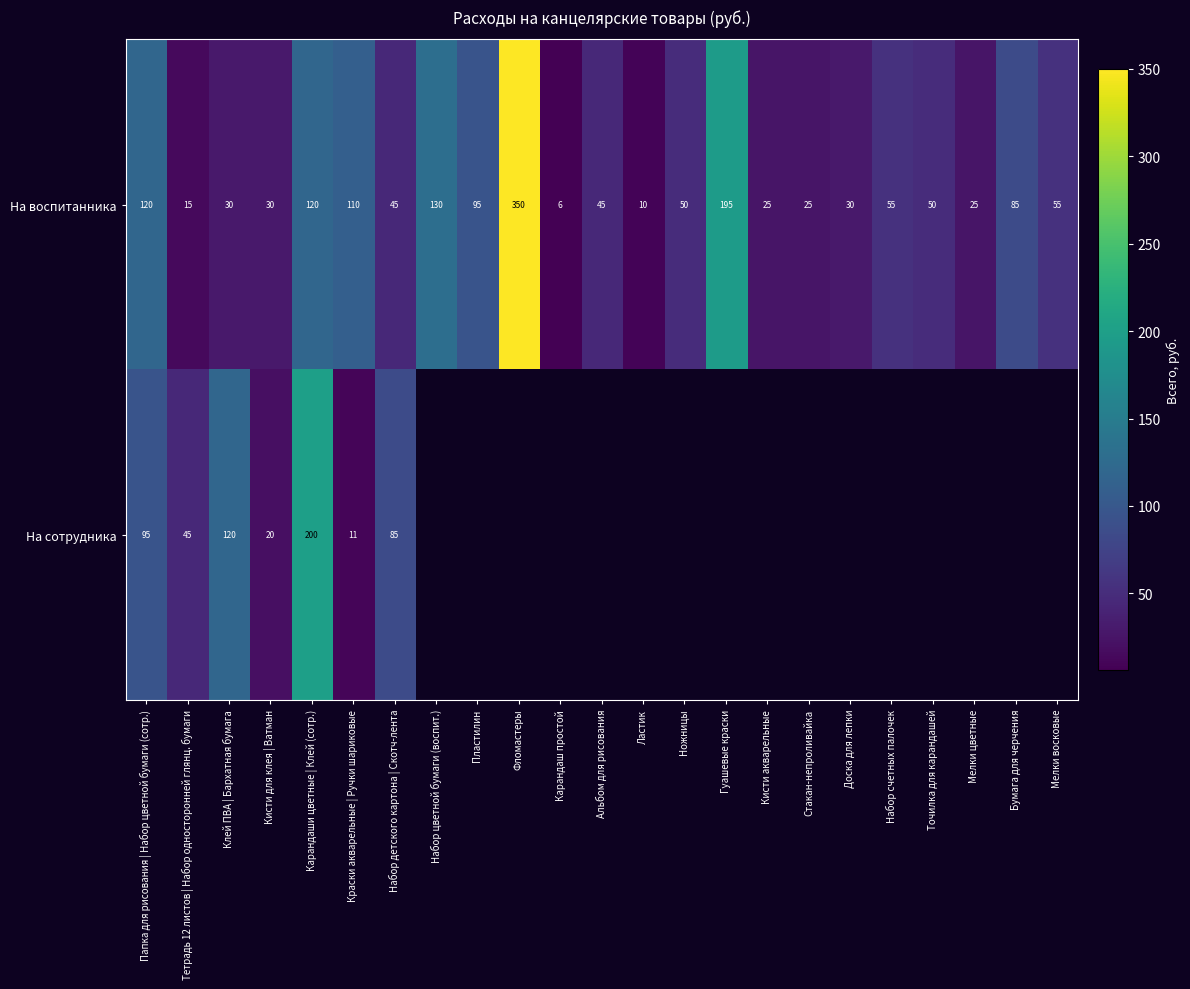

At which category does the chart reach its peak across all series?

Фломастеры